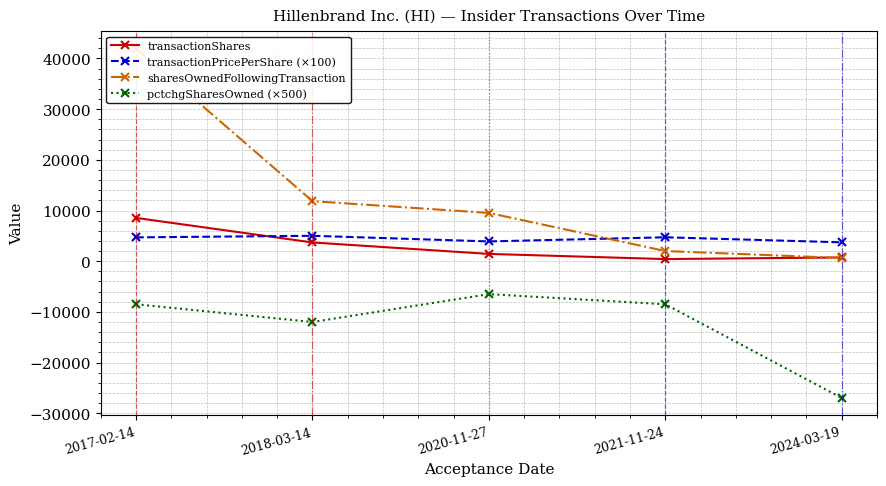

What value does the pctchgSharesOwned (×500) series have at 2018-03-14?

-12000.0